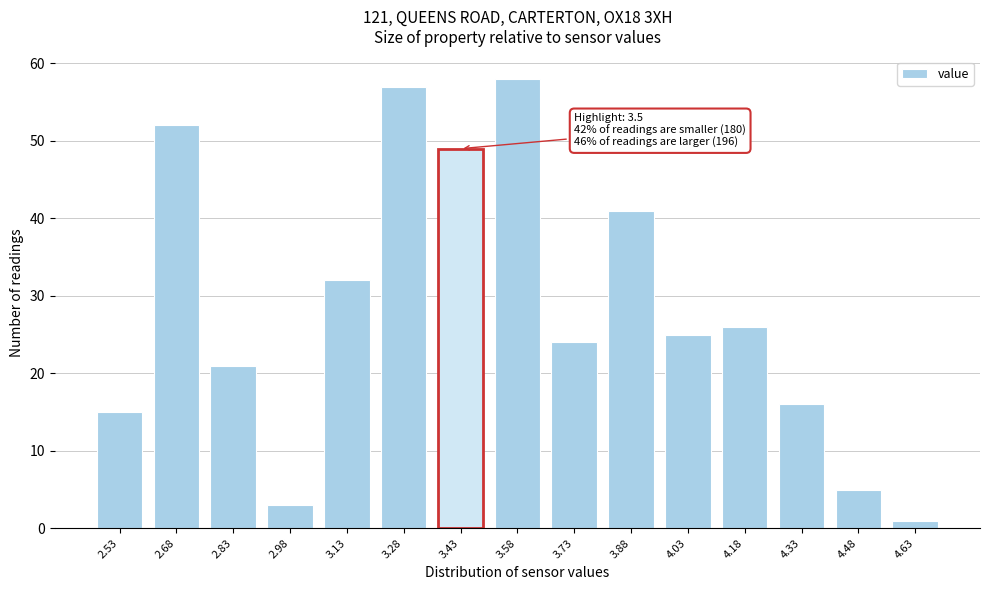

Reading left to right, list all the values displayed in this chart.

15	52	21	3	32	57	49	58	24	41	25	26	16	5	1